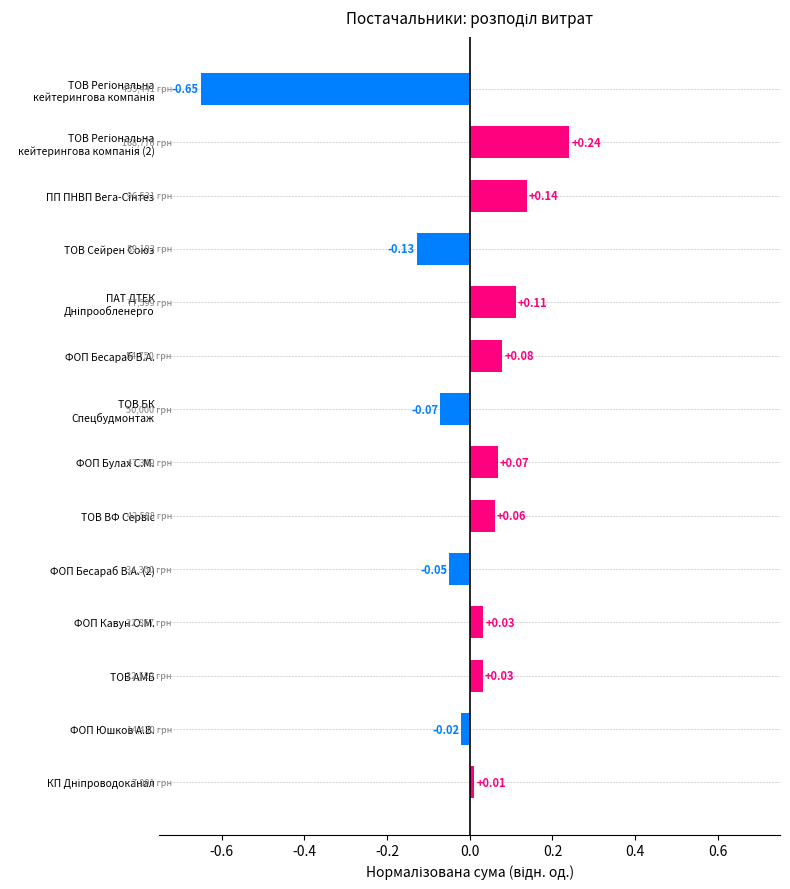

What is the difference between the maximum and minimum values?

0.9